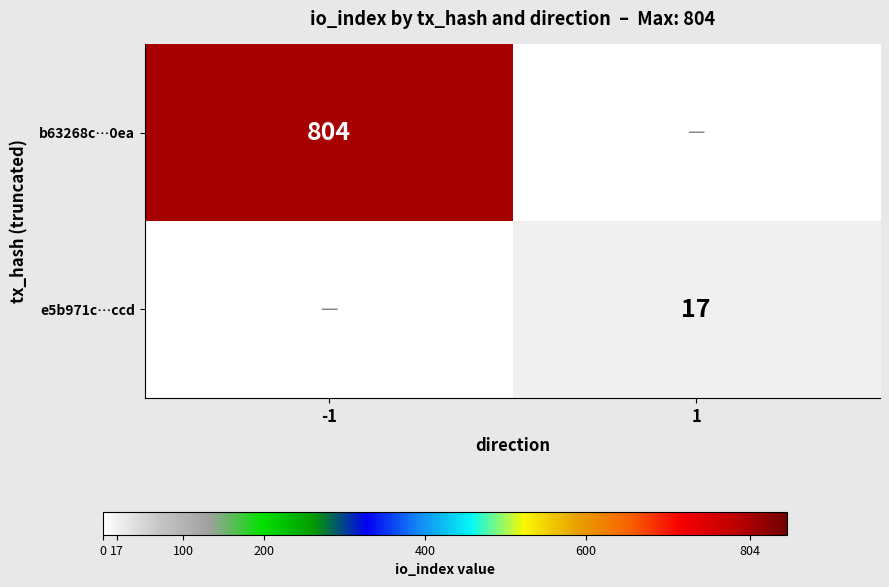

The b63268c…0ea series shows 317 at -1. True or false?

False